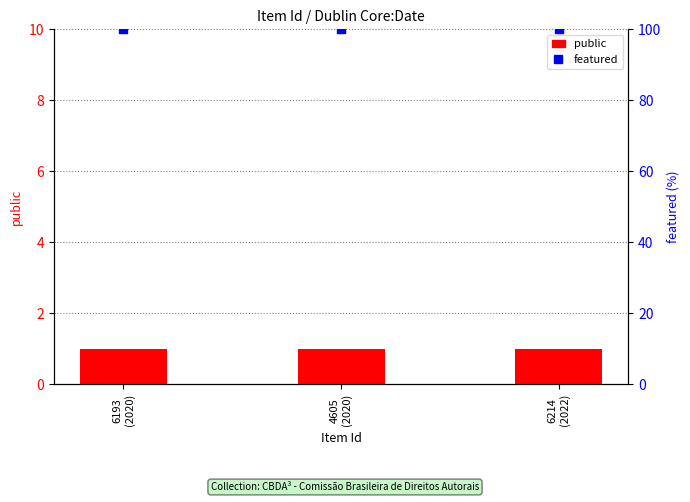

Which series contains the lowest Y value?

public